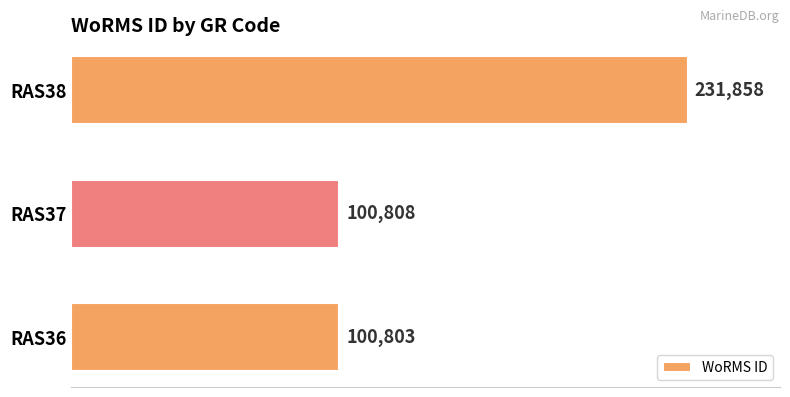

What is the difference between the values at RAS38 and RAS37?

131050